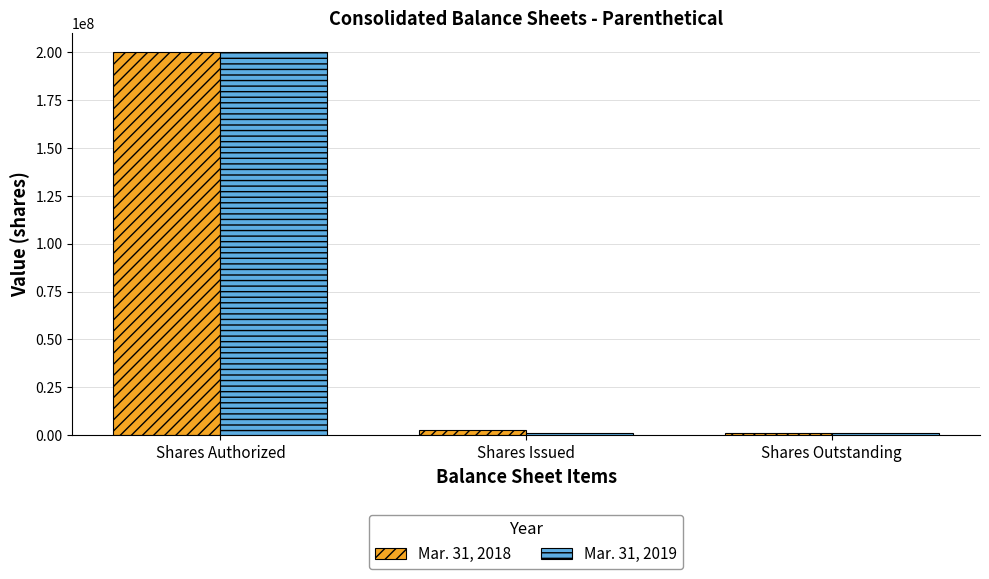

What is the difference between the Mar. 31, 2019 values at Shares Outstanding and Shares Authorized?

198796000